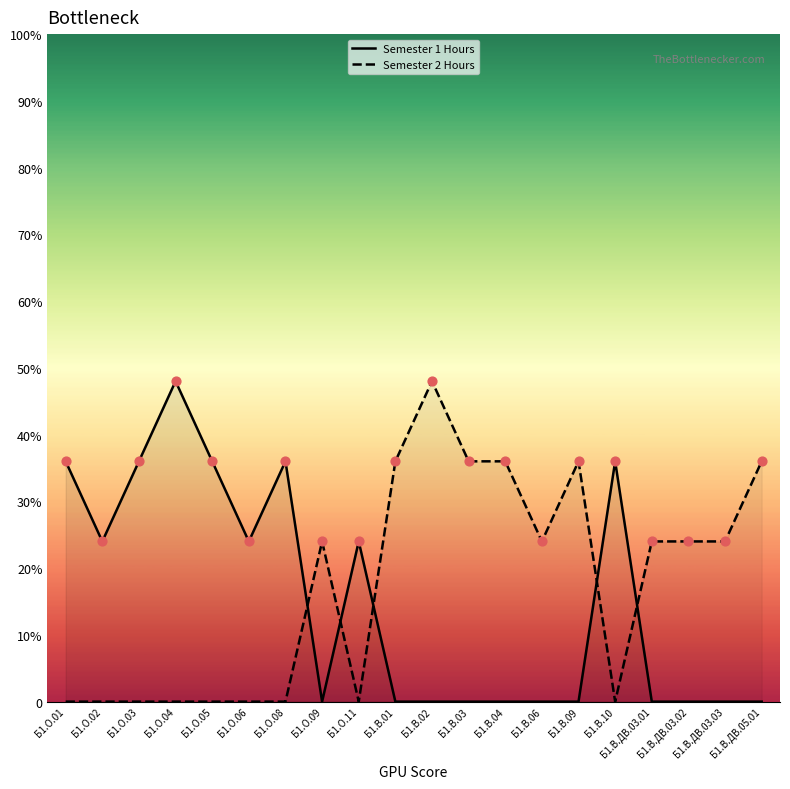

At which category is the sum across all series the highest?

Б1.О.04